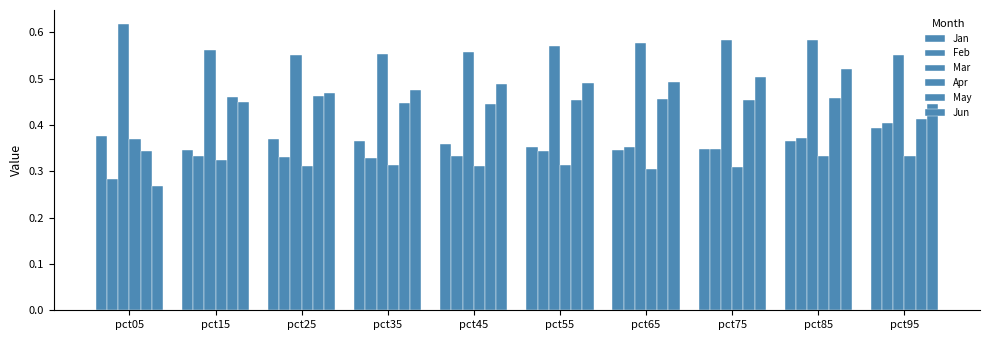

What is the difference between the highest and lowest values at pct65?

0.3